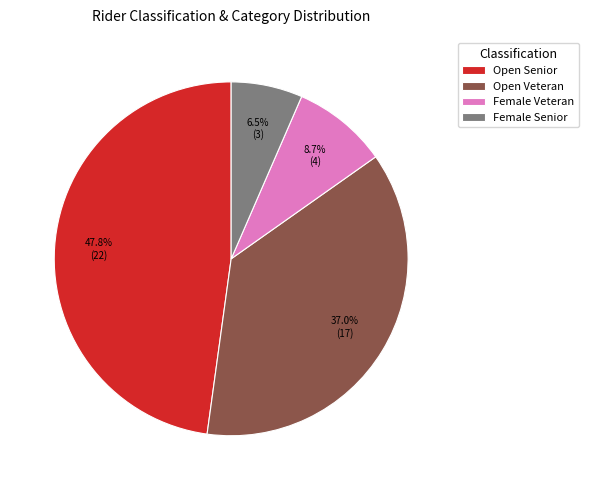

True or false: Female Veteran accounts for 14% of the total.

False